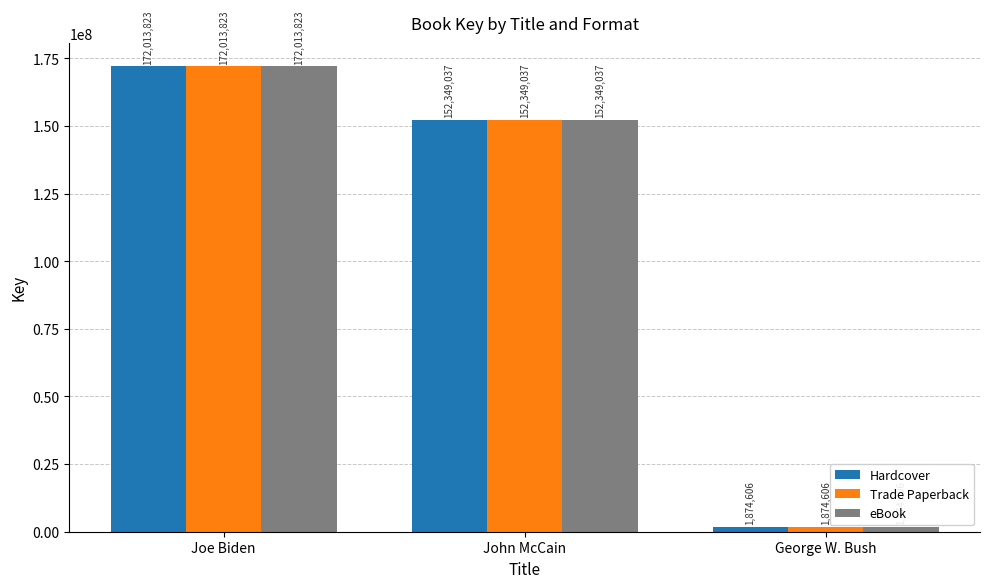

True or false: Trade Paperback has a value of 172013823 at Joe Biden.

True